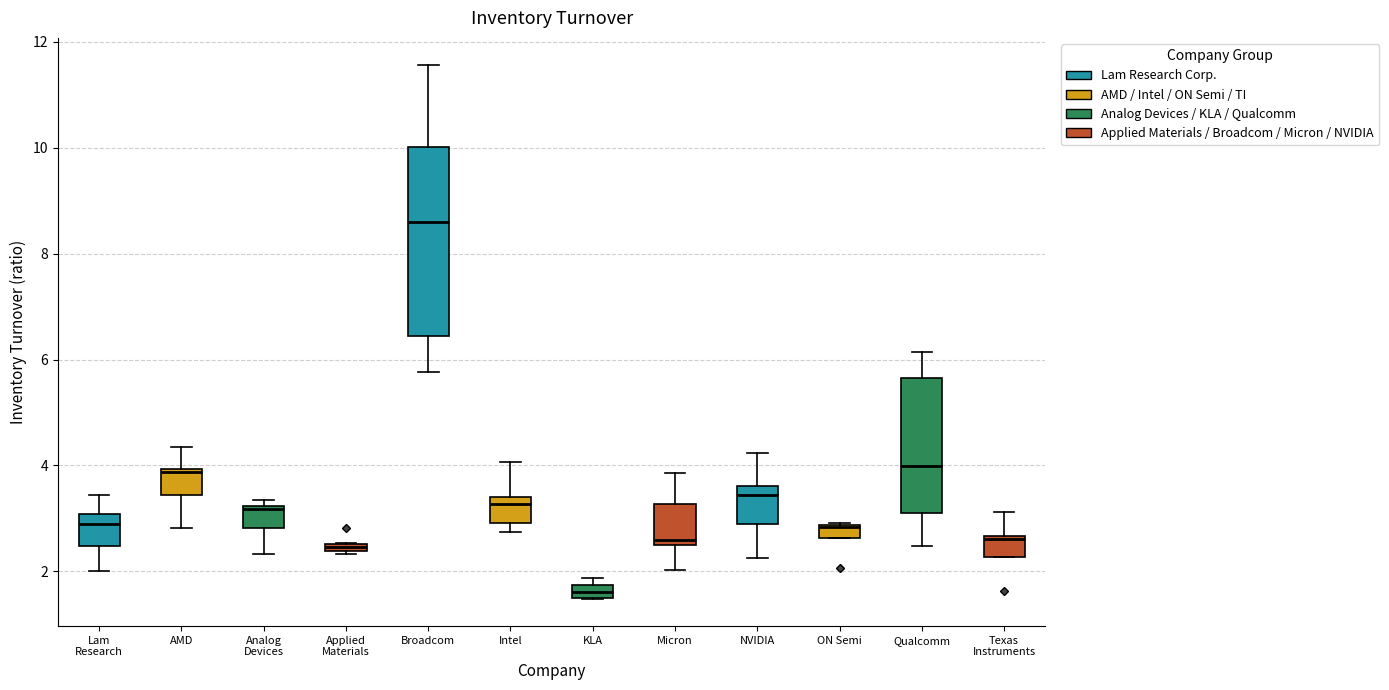

Where is the upper edge of the box for KLA on the y-axis? The values are not printed on the chart, so give them approximately, as read against the axis.

1.8